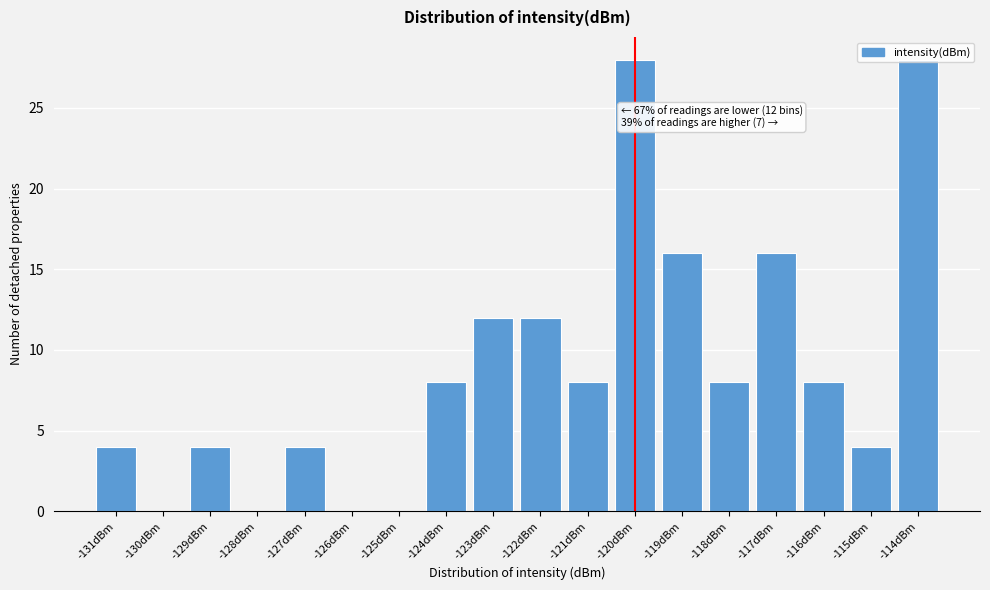

What is the greatest value displayed?

28